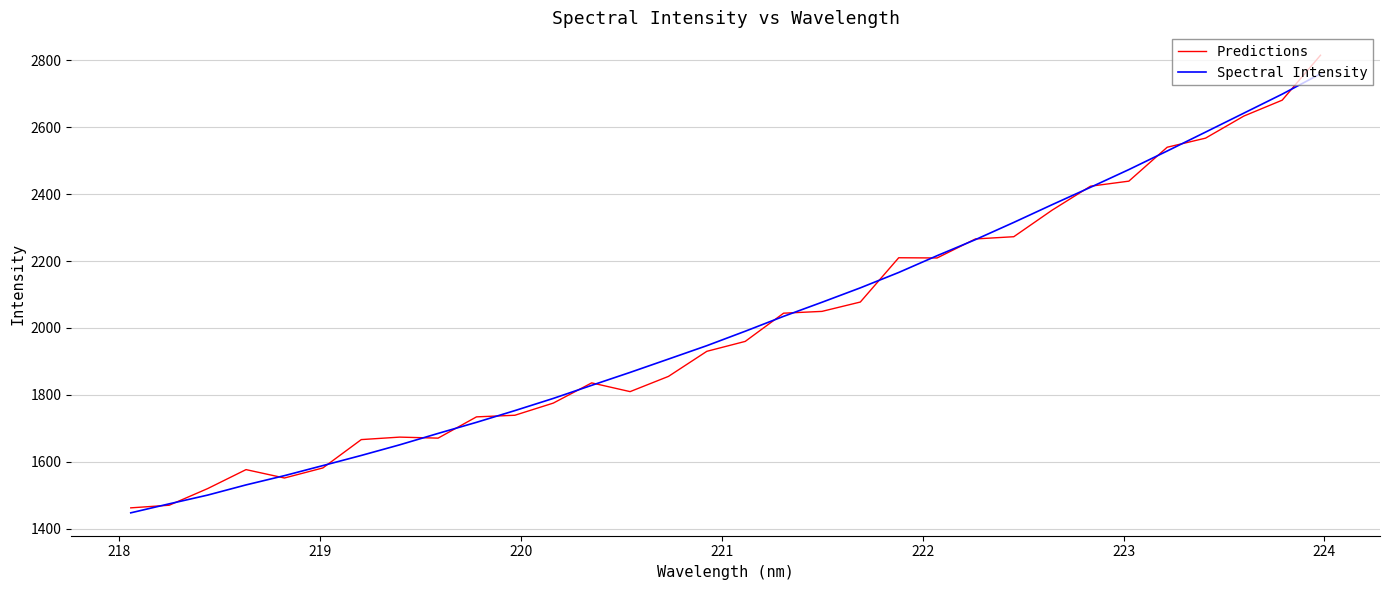

What is the greatest value displayed?

2814.9